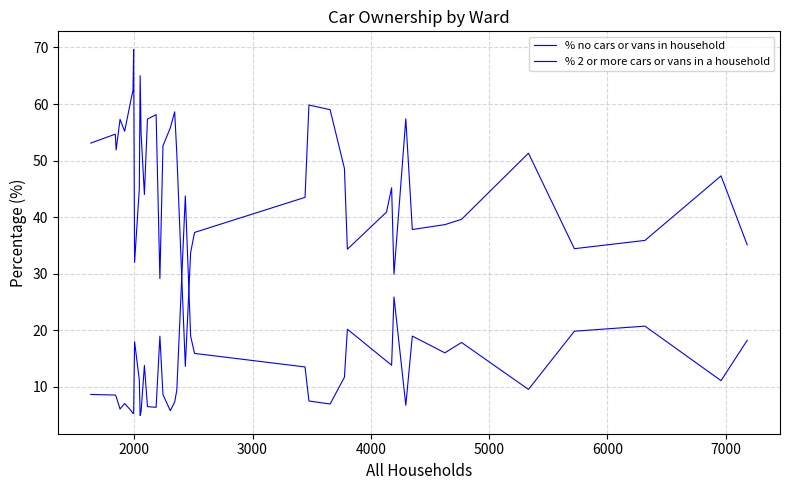

Which series has the widest spread of values?

% 2 or more cars or vans in a household